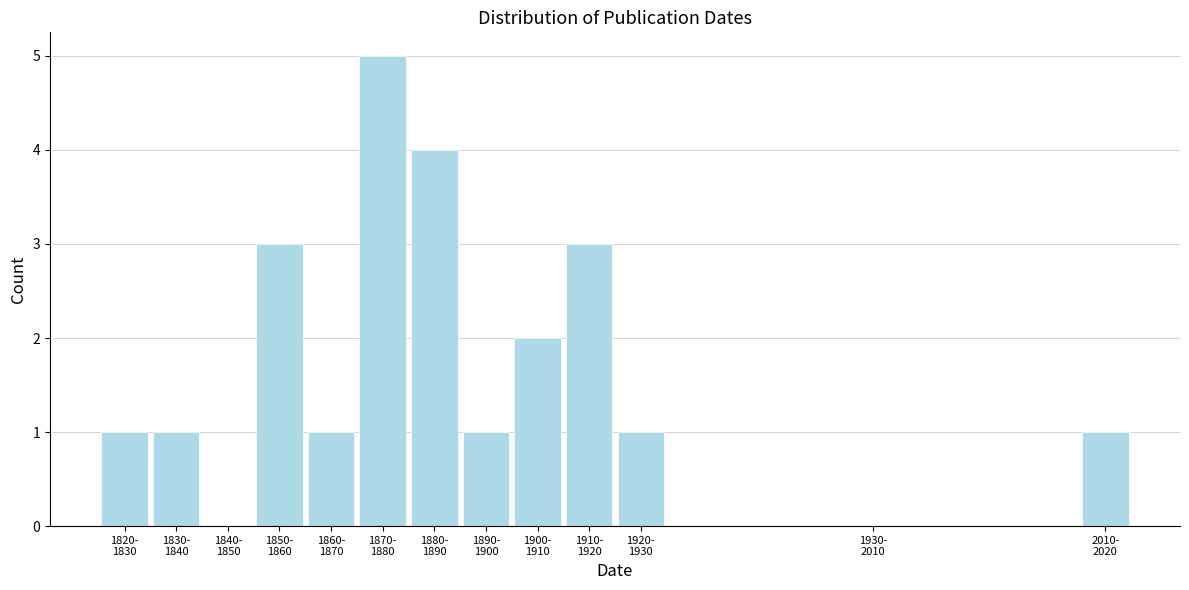

What is the greatest value displayed?

5